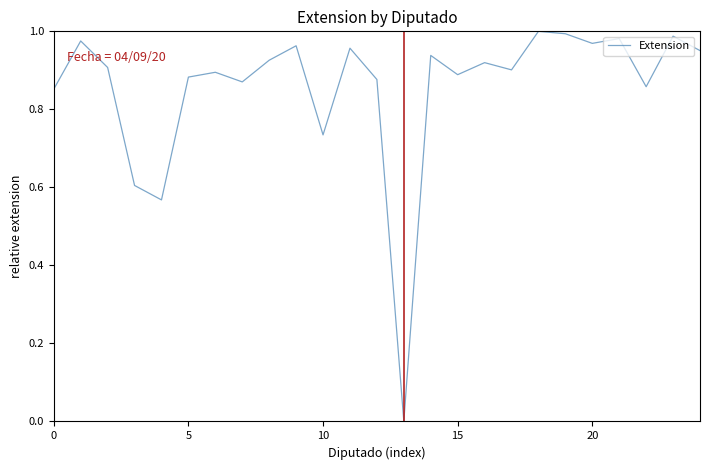

How many lines are shown in the chart?

1